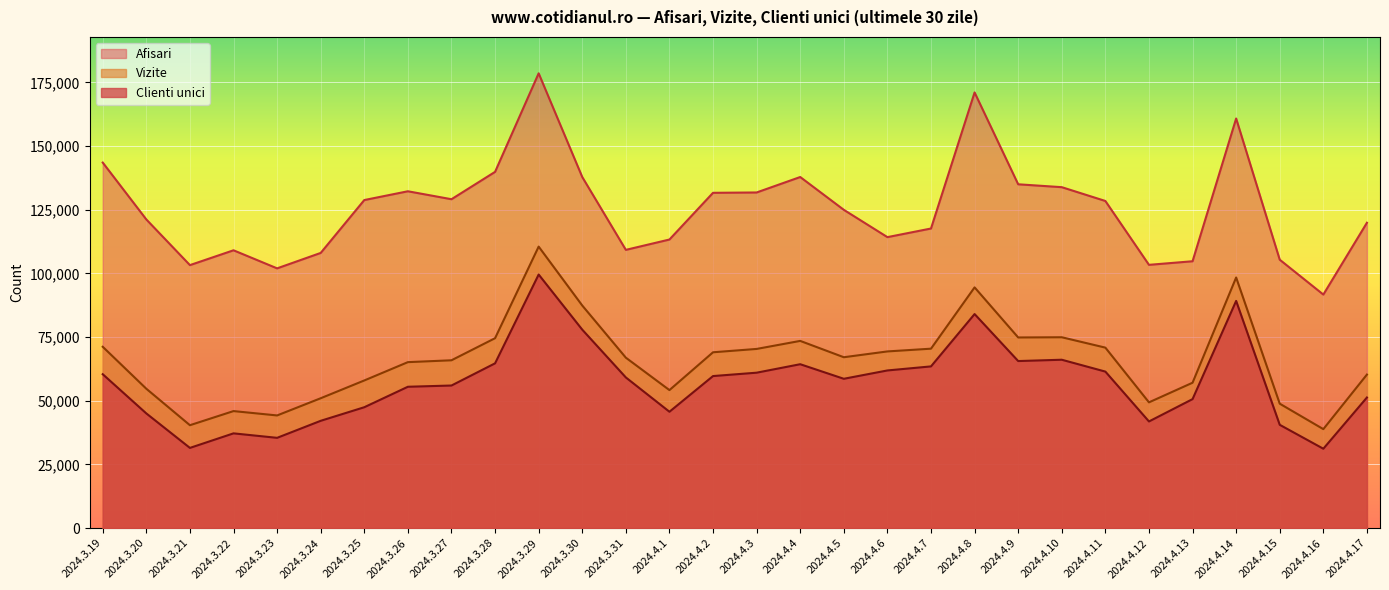

True or false: Afisari and Vizite intersect in this chart.

False